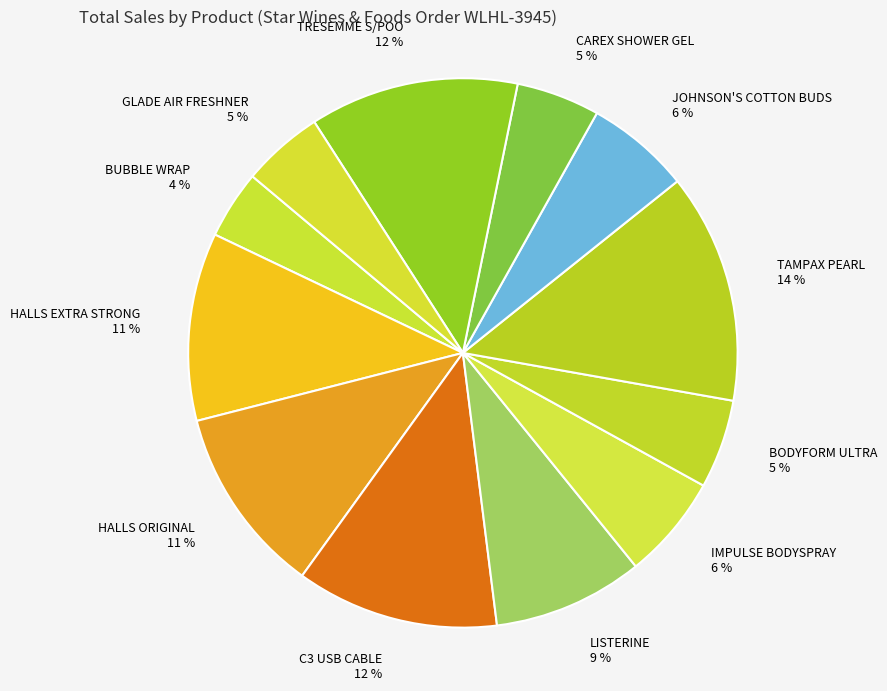

How many slices are in this pie chart?

12